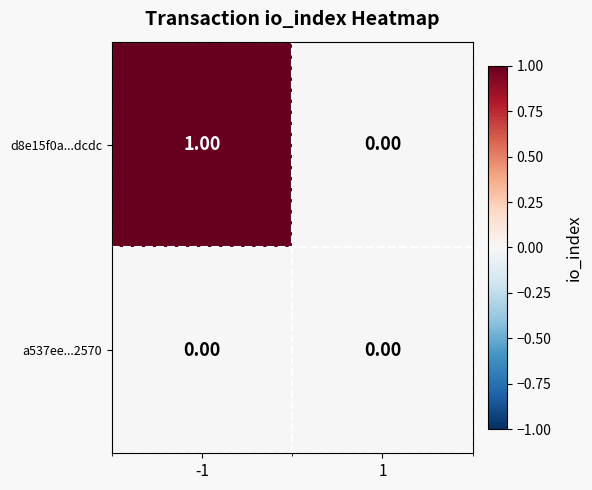

Is the value of d8e15f0a...dcdc at -1 greater than the value of a537ee...2570 at 1?

Yes